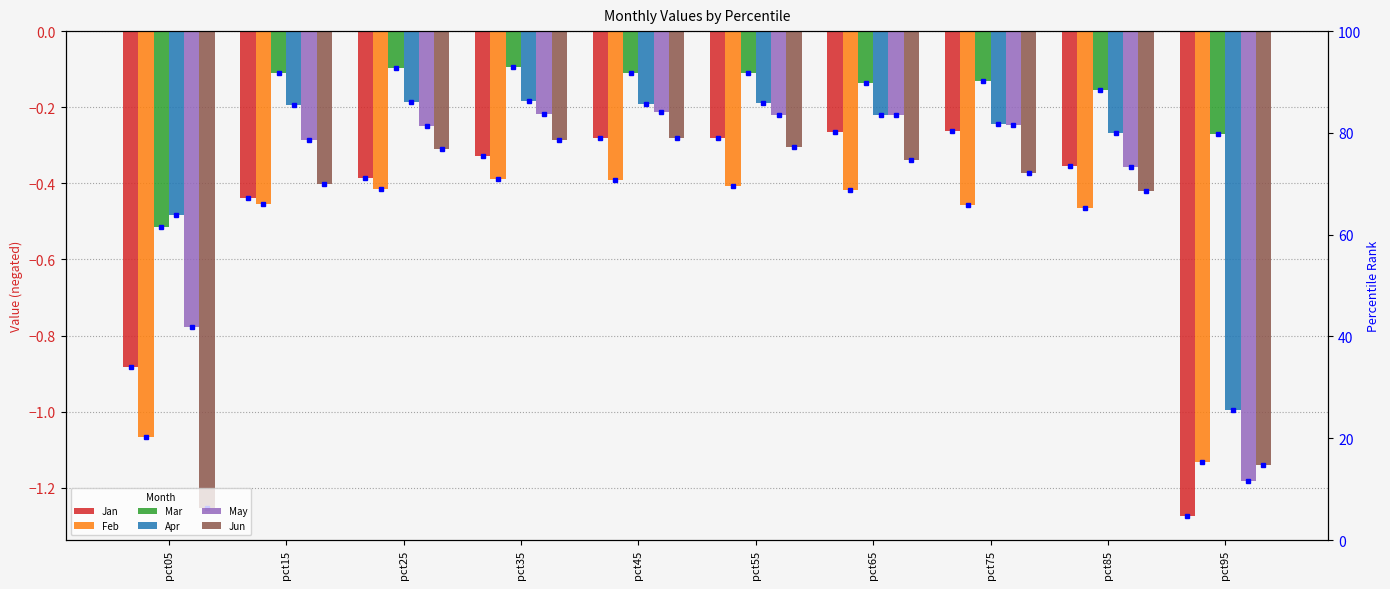

Which label corresponds to the smallest value in the chart?

pct95